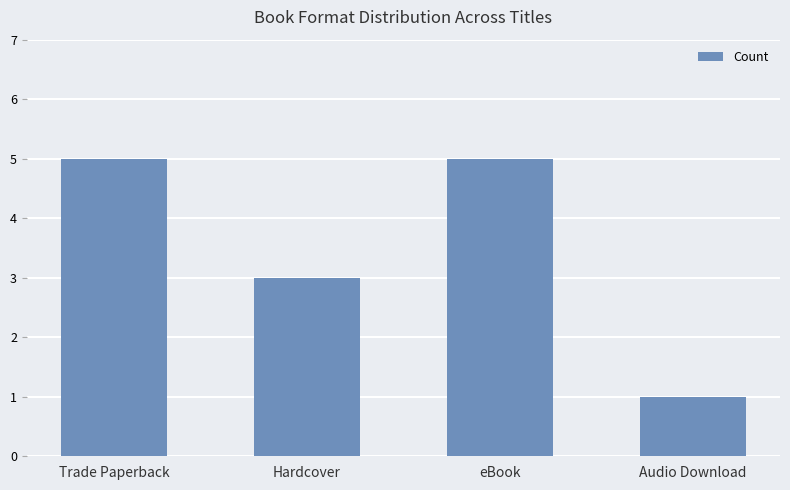

Reading left to right, list all the values displayed in this chart.

Trade Paperback=5	Hardcover=3	eBook=5	Audio Download=1